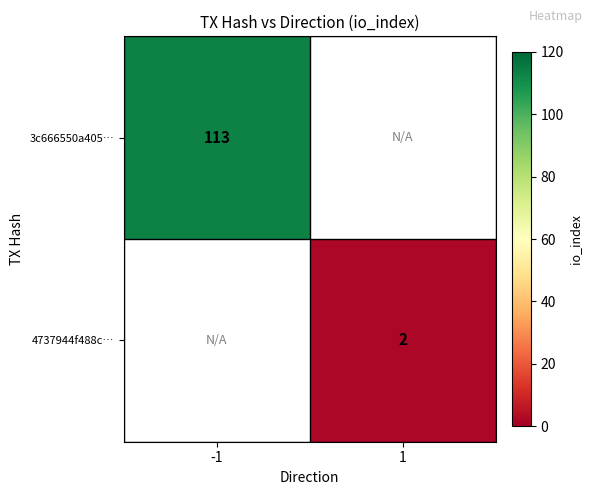

Which category has the lowest value across all series?

1